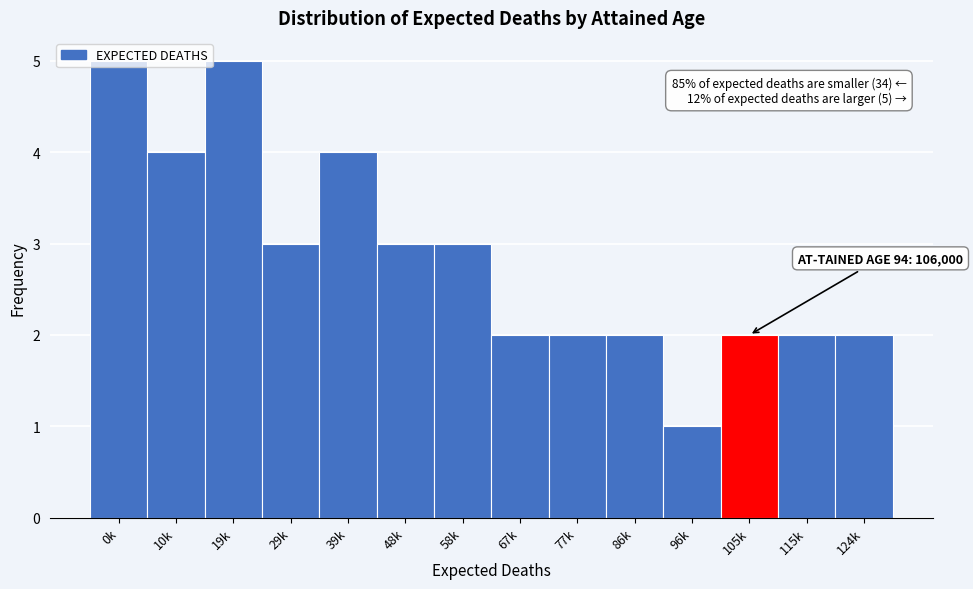

Is it true that the value at 0k is 5?

True